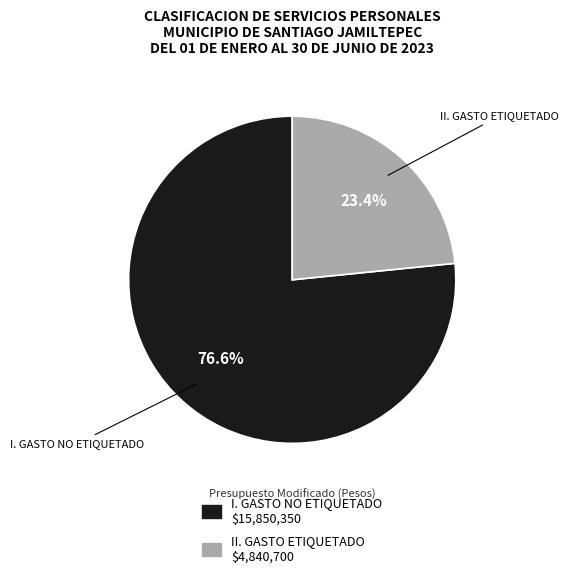

What is the majority slice?

I. GASTO NO ETIQUETADO